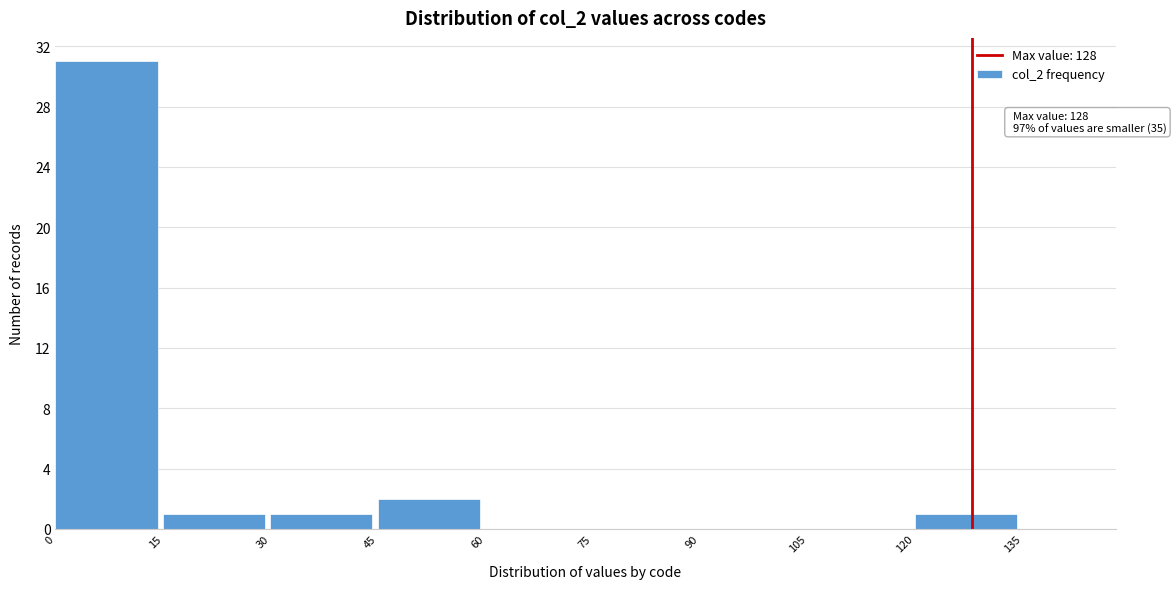

Which range on the x-axis has the tallest bar?

0 to 15